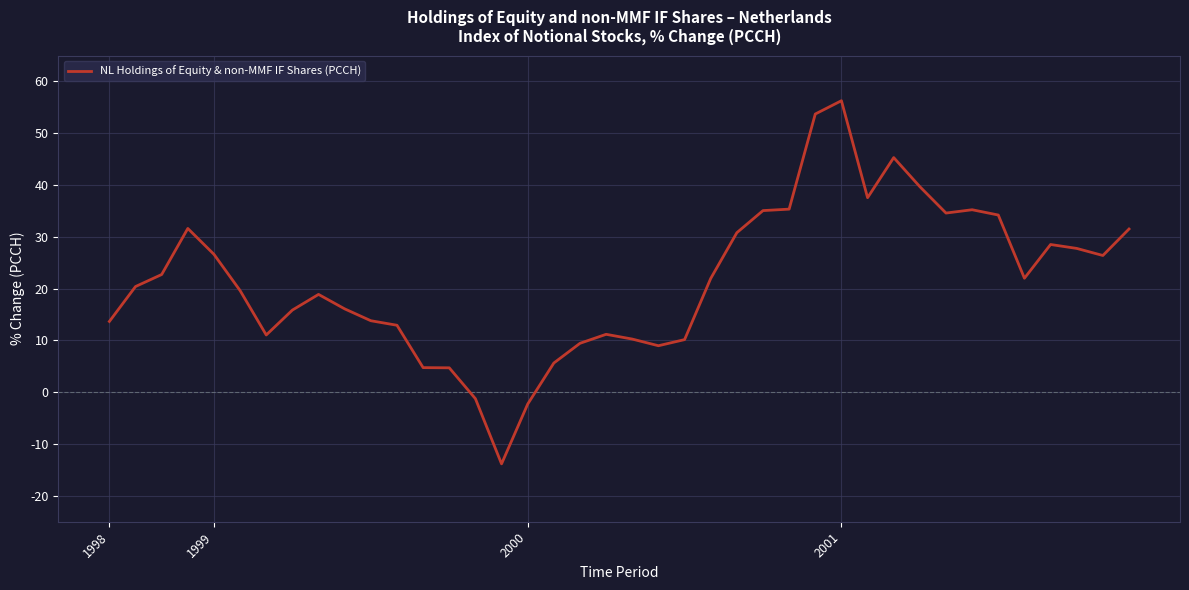

What is the difference between the maximum and minimum values?

70.1